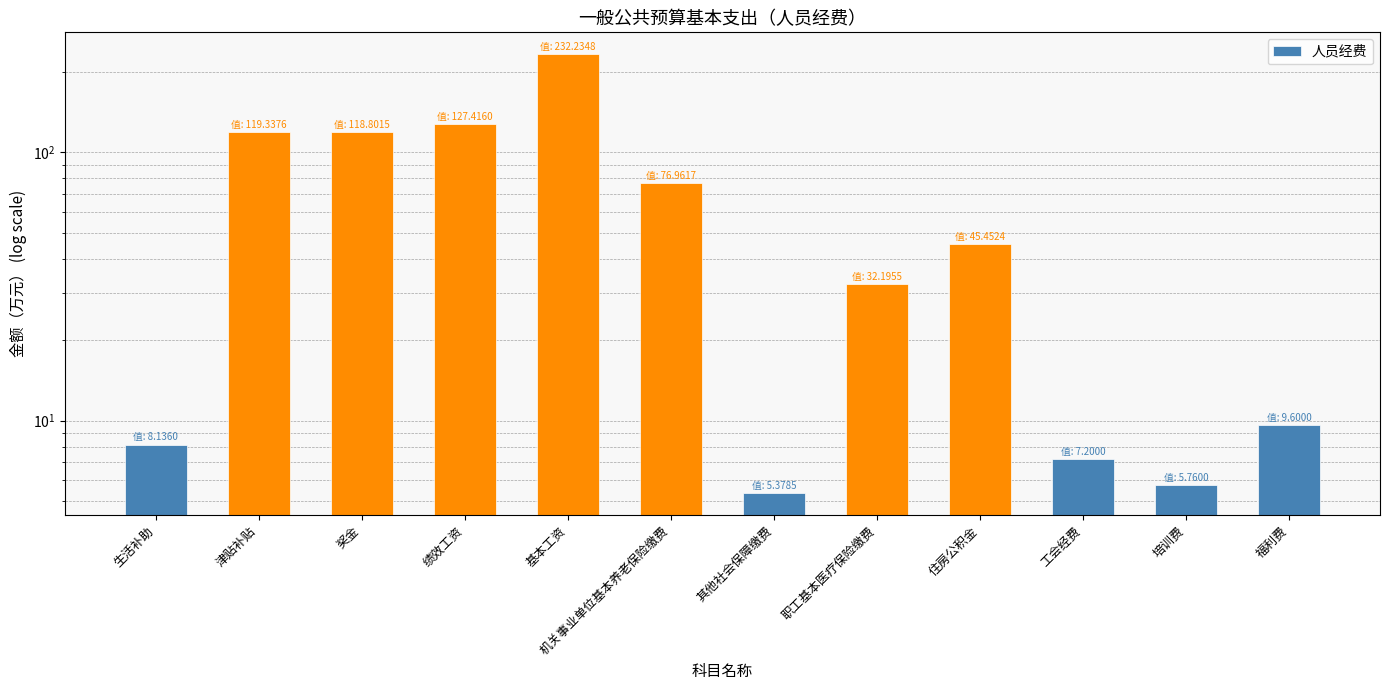

What is the average value?

65.7